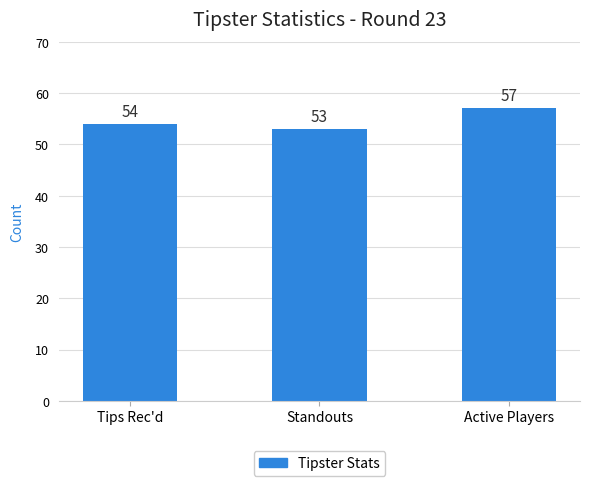

What is the label of the 1st bar from the right?

Active Players